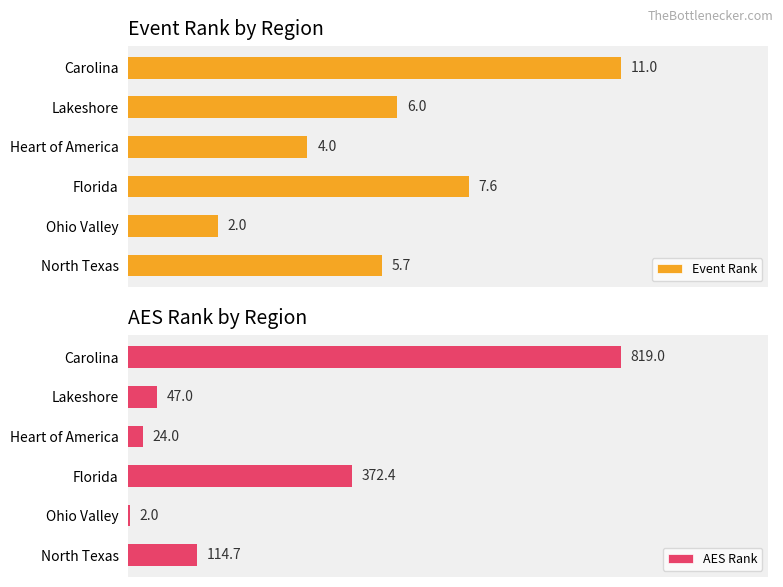

At how many categories does at least one series exceed 212?

2